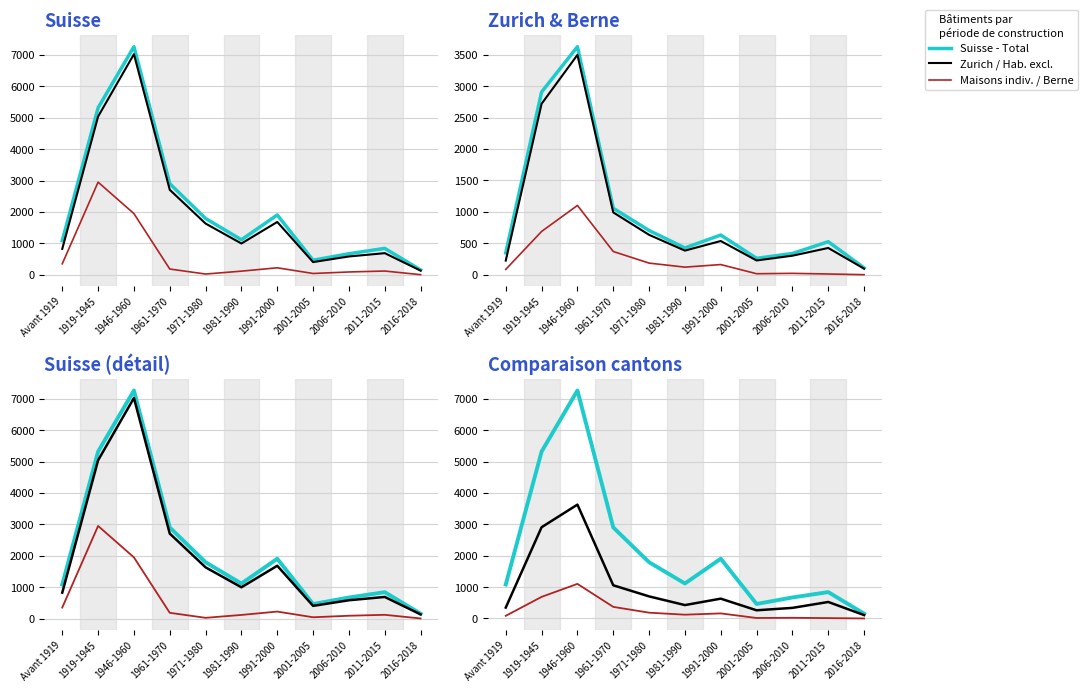

What is the label of the 4th point from the right?

2001-2005